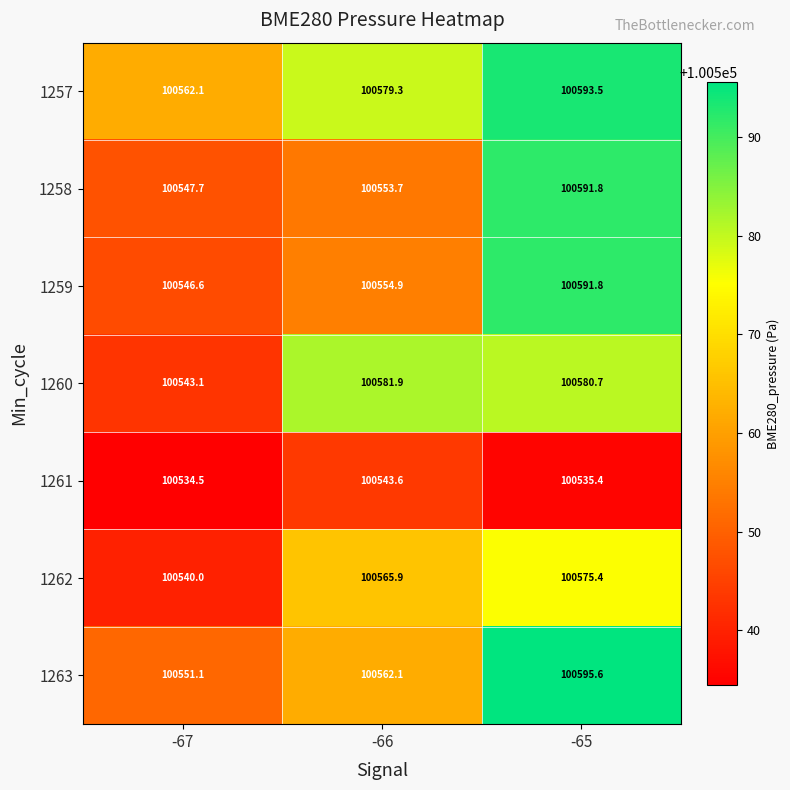

Reading left to right, transcribe all the data shown in this chart.

1257: 100562.1	100579.3	100593.5
1258: 100547.7	100553.7	100591.8
1259: 100546.6	100554.9	100591.8
1260: 100543.1	100581.9	100580.7
1261: 100534.5	100543.6	100535.4
1262: 100540.0	100565.9	100575.4
1263: 100551.1	100562.1	100595.6